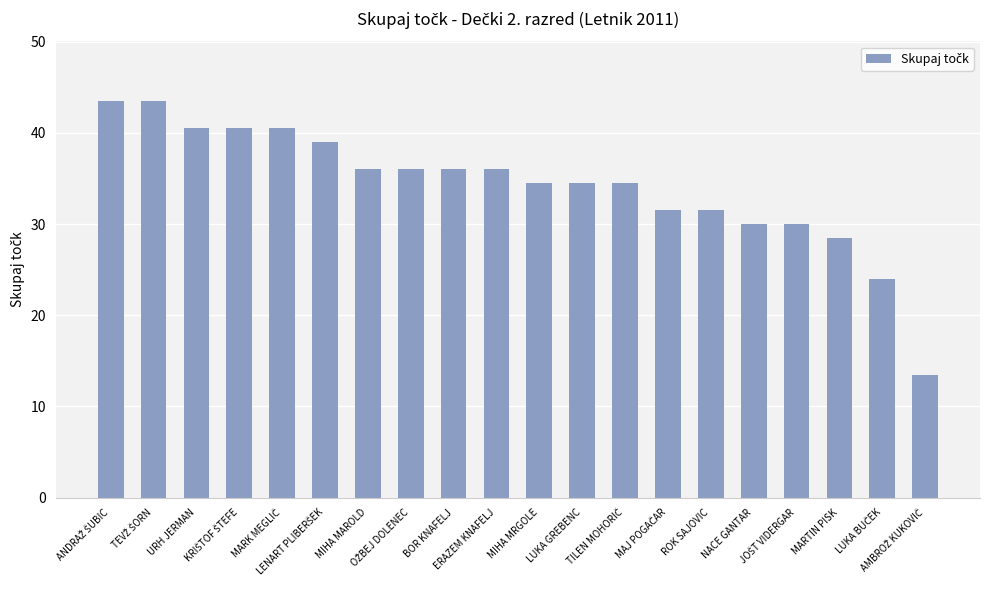

Reading left to right, extract all data points from this chart.

43.5	43.5	40.5	40.5	40.5	39.0	36.0	36.0	36.0	36.0	34.5	34.5	34.5	31.5	31.5	30.0	30.0	28.5	24.0	13.5